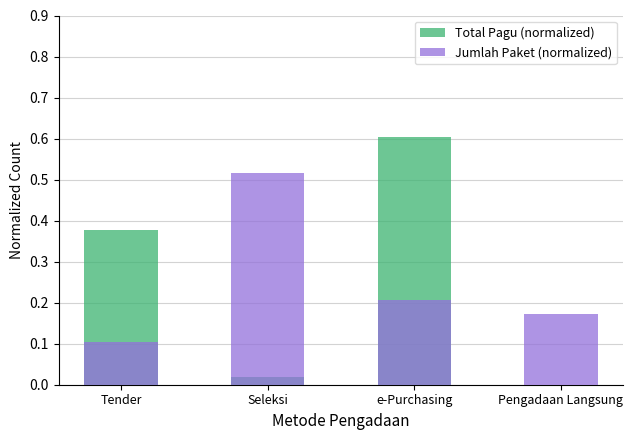

What is the sum of the Jumlah Paket (normalized) values at Tender and Pengadaan Langsung?

0.3